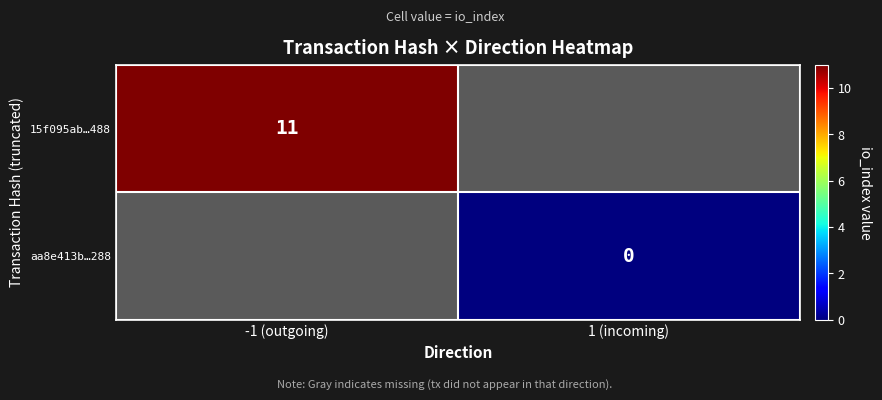

How many categories are shown in the chart?

2